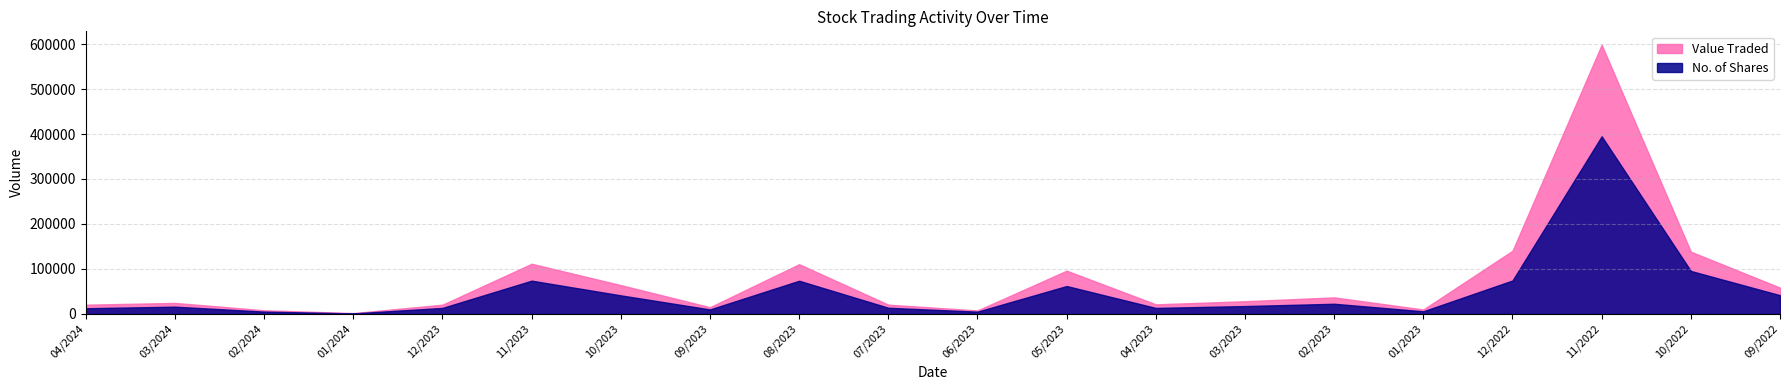

What position from the right is 02/2024?

18